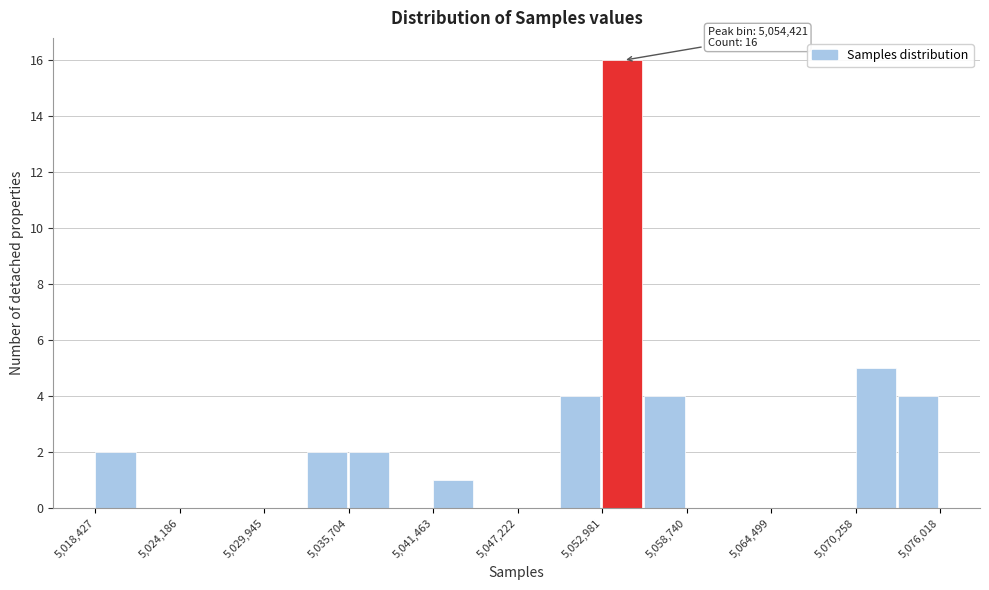

Read against the x-axis, roughly where is the centre of the tallest bar?

5054000